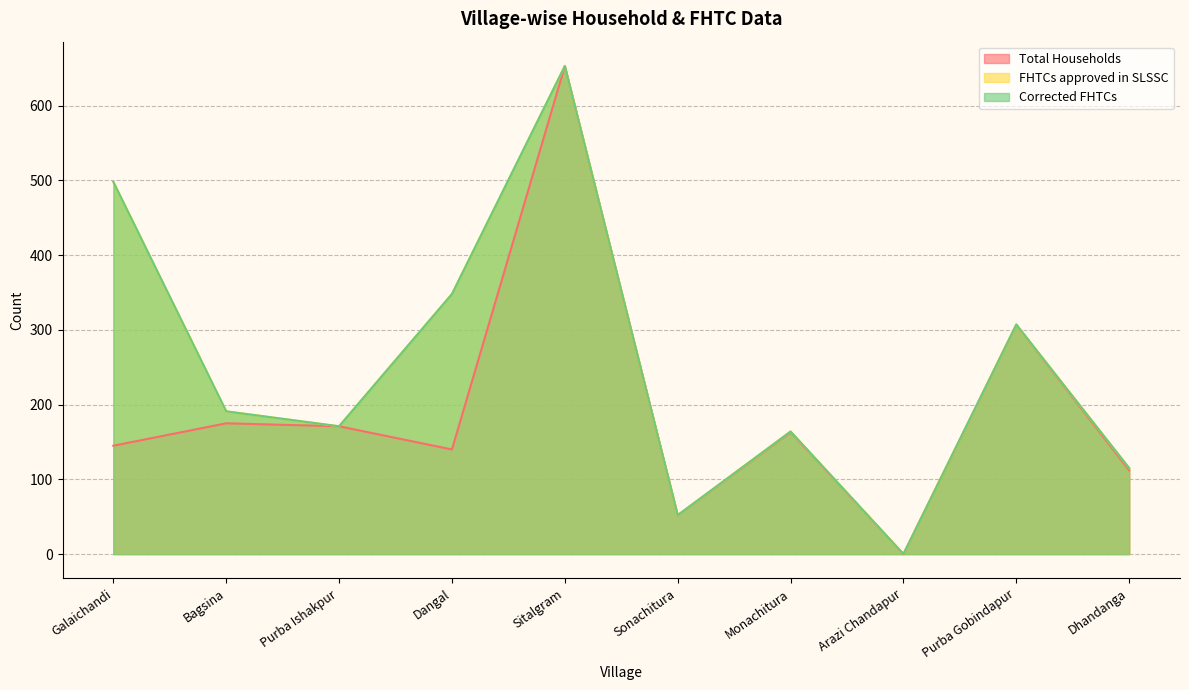

At which label does FHTCs approved in SLSSC reach its minimum?

Arazi Chandapur